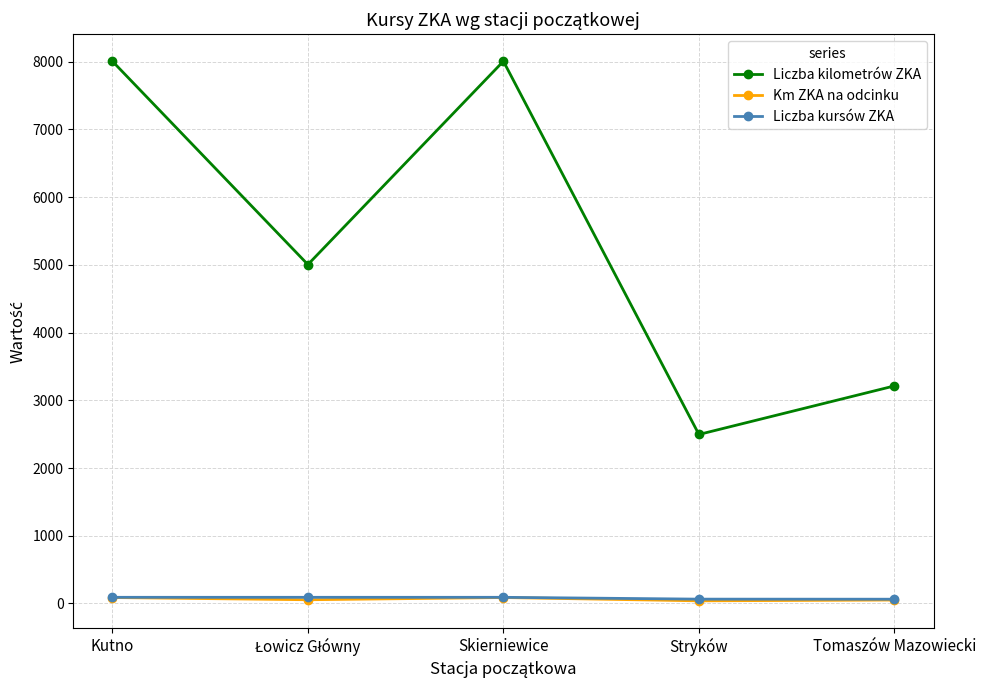

What is the highest value of the Liczba kilometrów ZKA series?

8008